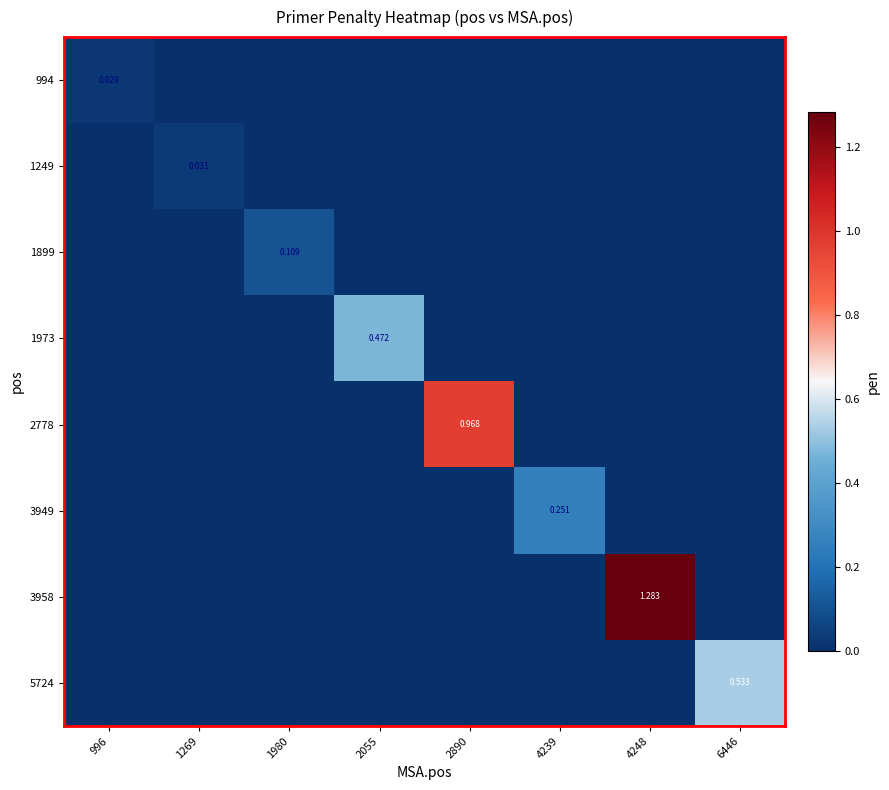

What is the total value across all series at 6446?

0.5